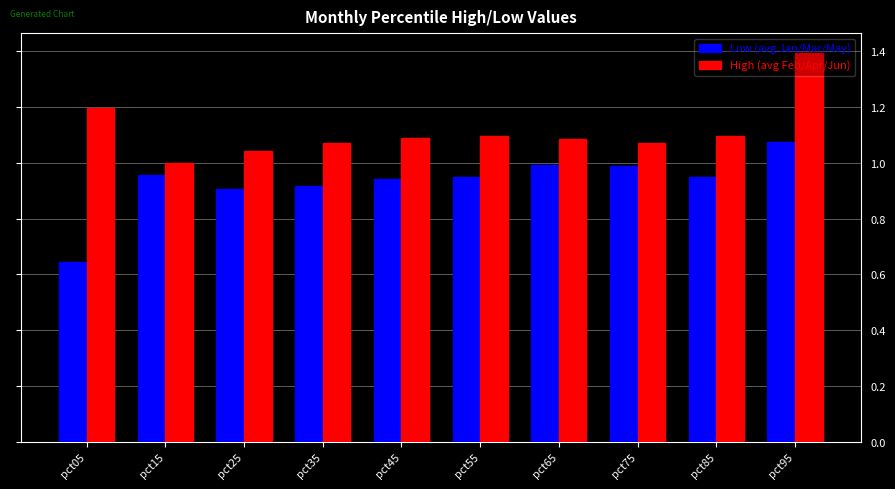

At pct35, list the series in order from largest to smallest.

High (avg Feb/Apr/Jun), Low (avg Jan/Mar/May)